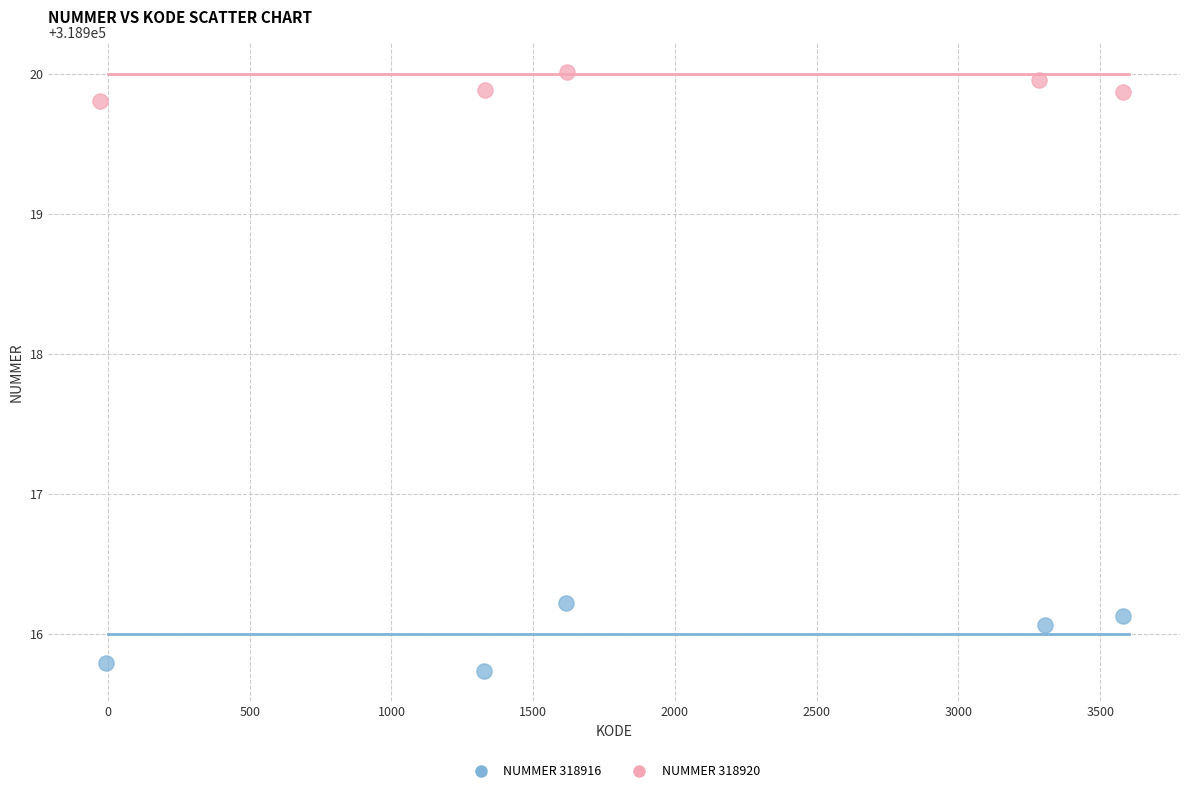

Which series reaches the minimum Y coordinate?

NUMMER 318916